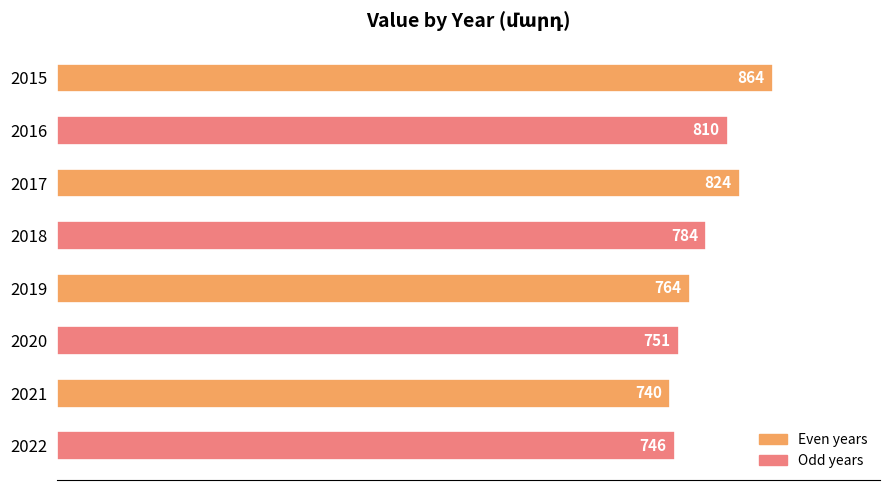

How many series are shown in this chart?

1